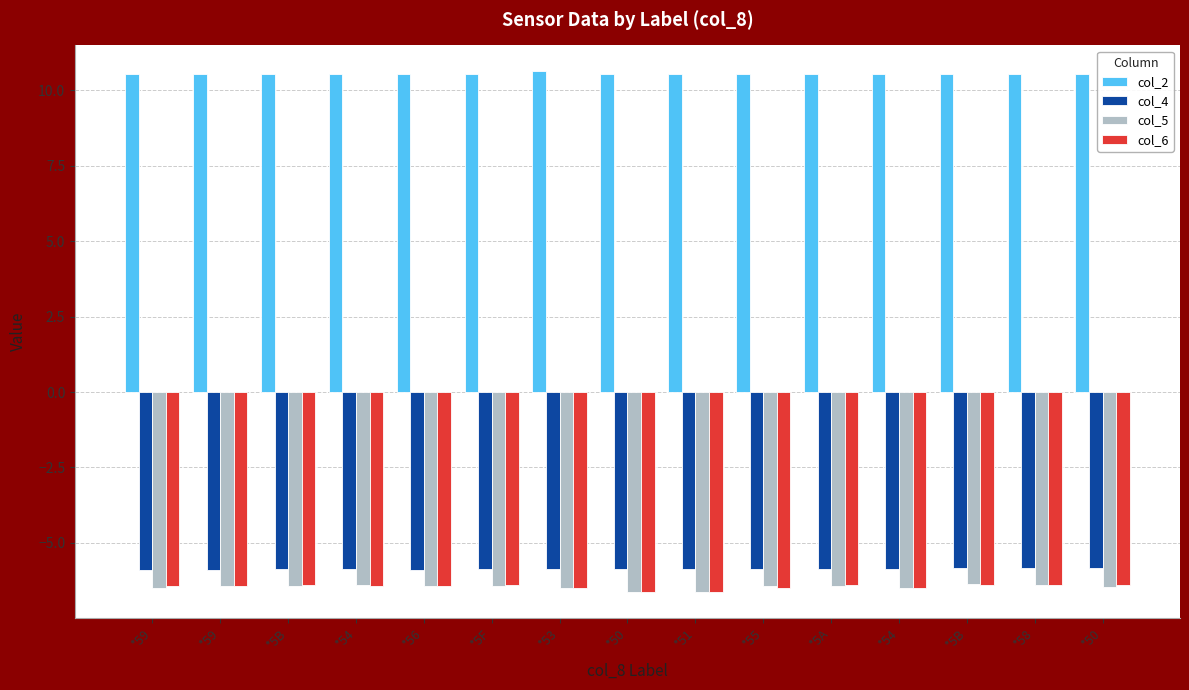

The value of col_6 at *56 is -3.7. True or false?

False